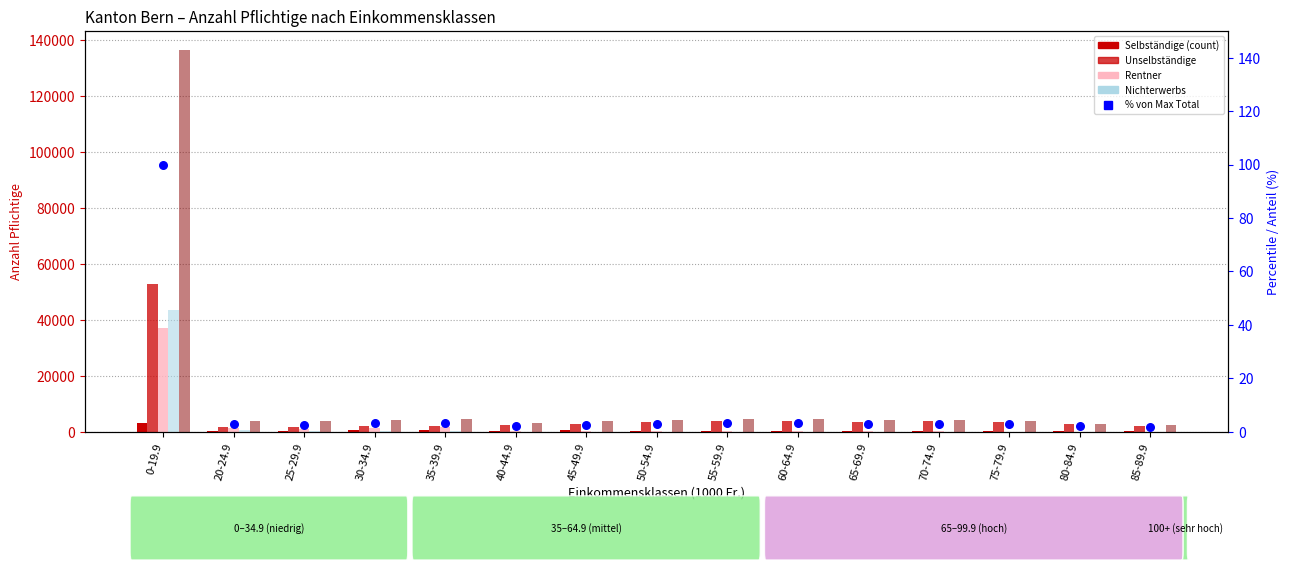

Which series contains the lowest Y value?

% von Max Total